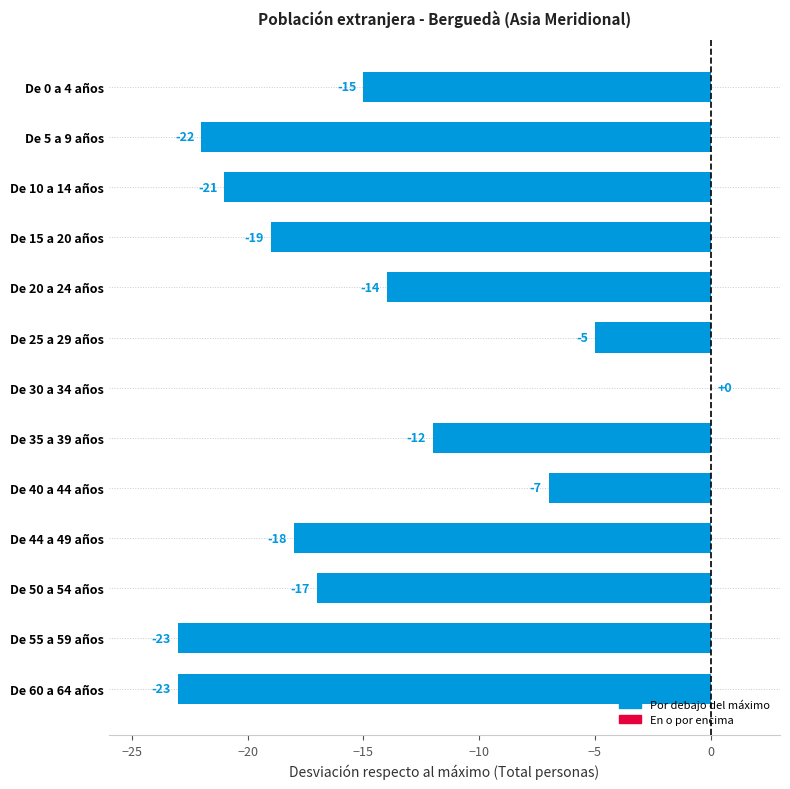

Where is the data nearest to the value -11?

De 35 a 39 años